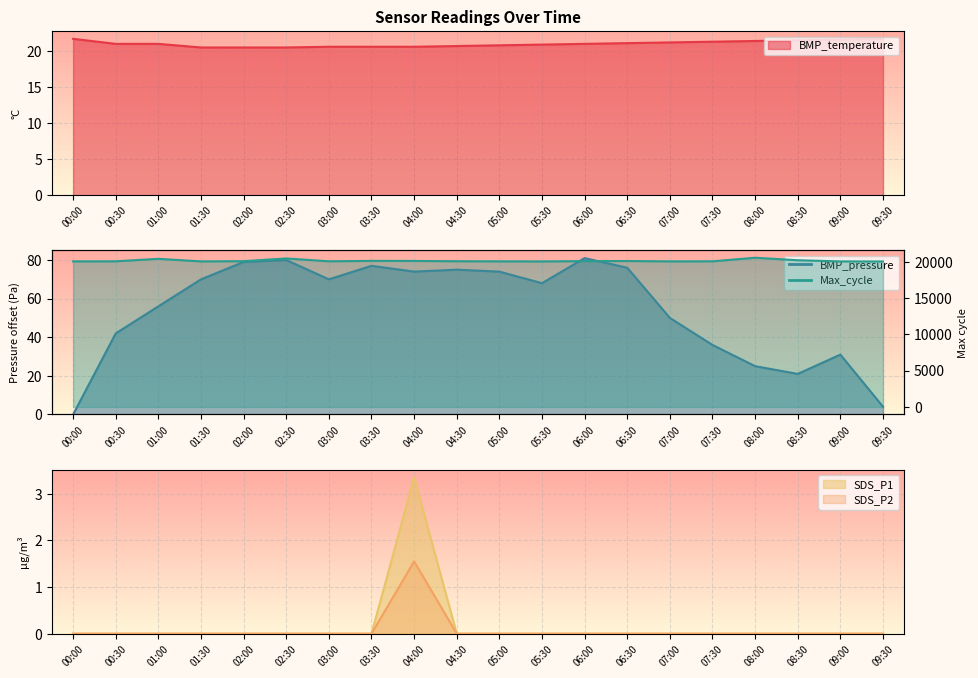

The value of BMP_pressure at 05:00 is 74.0. True or false?

True